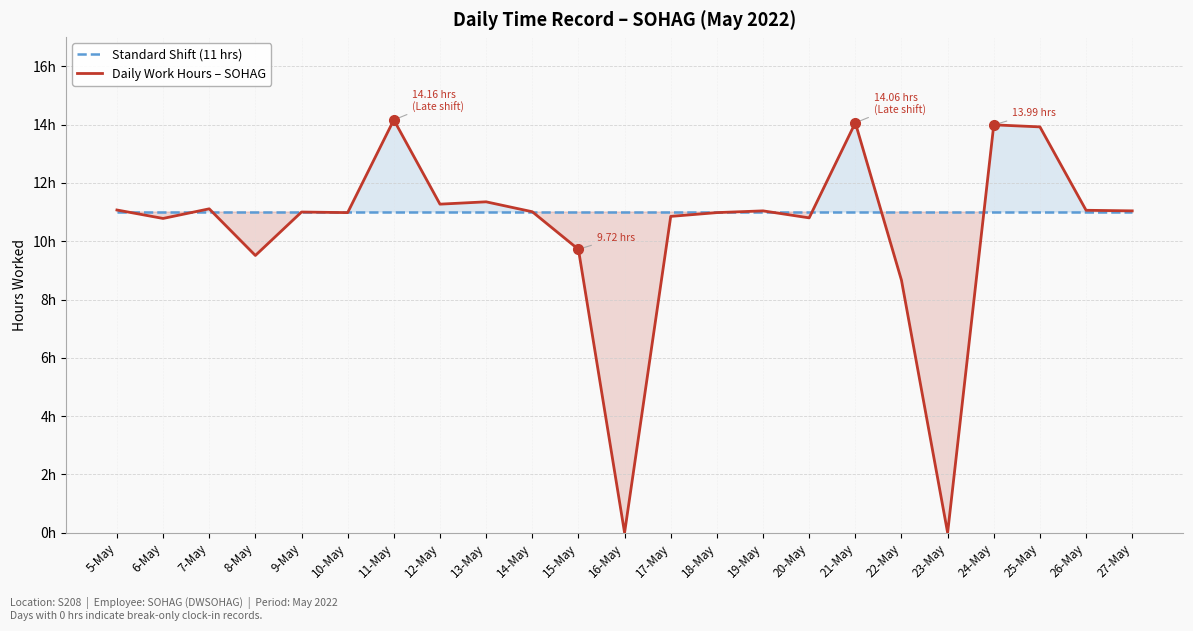

What is the total value across all series at 23-May?

11.0